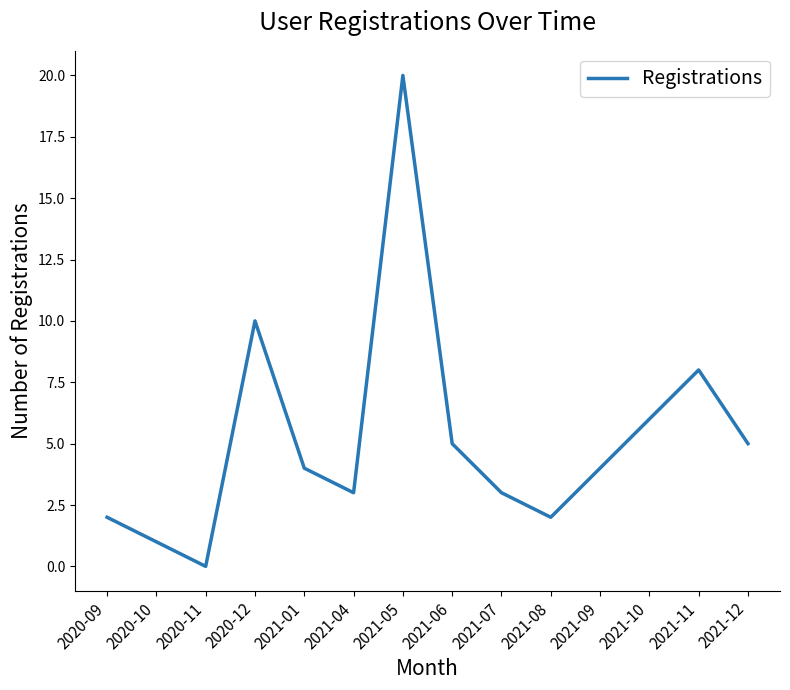

What is the difference between the maximum and second lowest values?

19